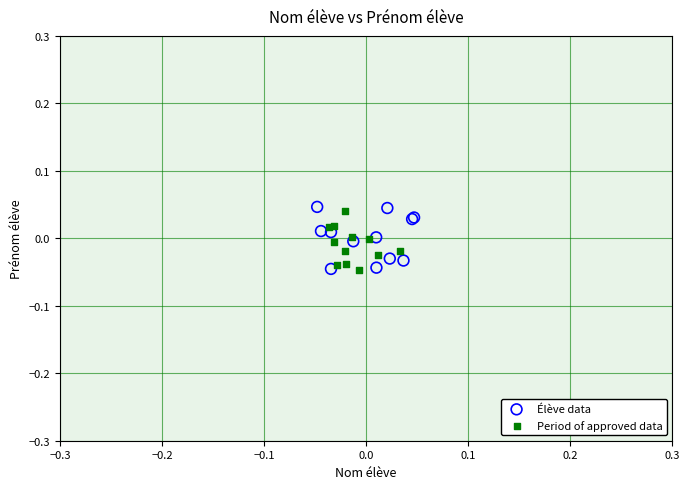

Which series reaches the maximum Y coordinate?

Élève data